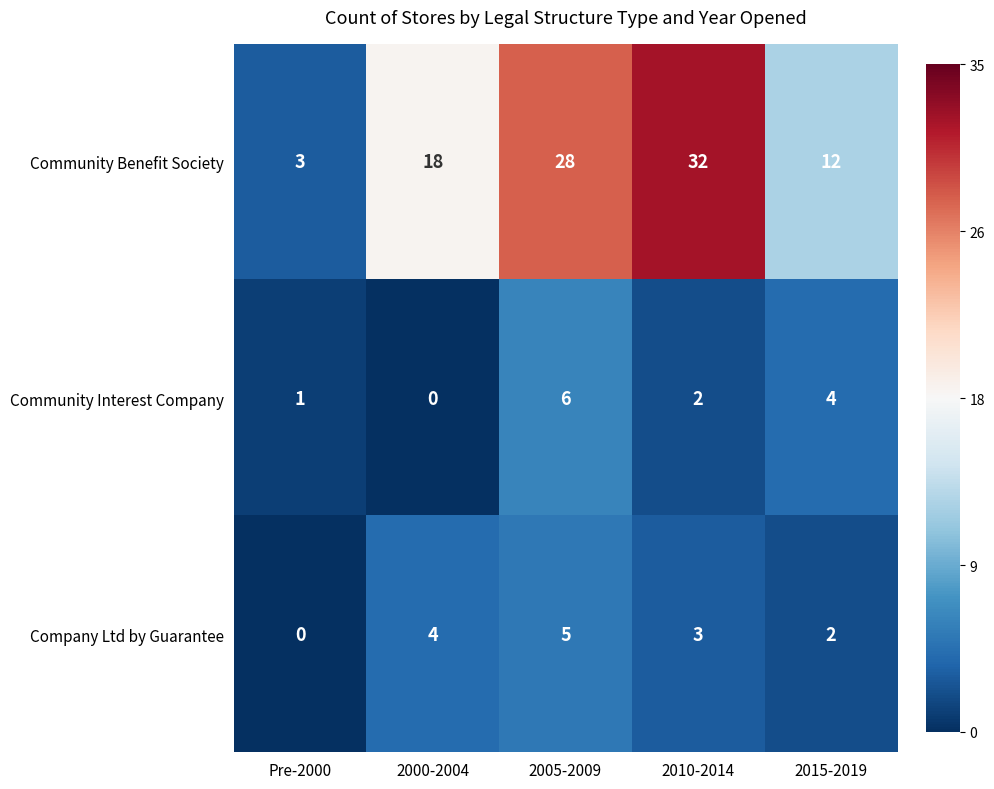

The value of Community Interest Company at 2005-2009 is 9. True or false?

False